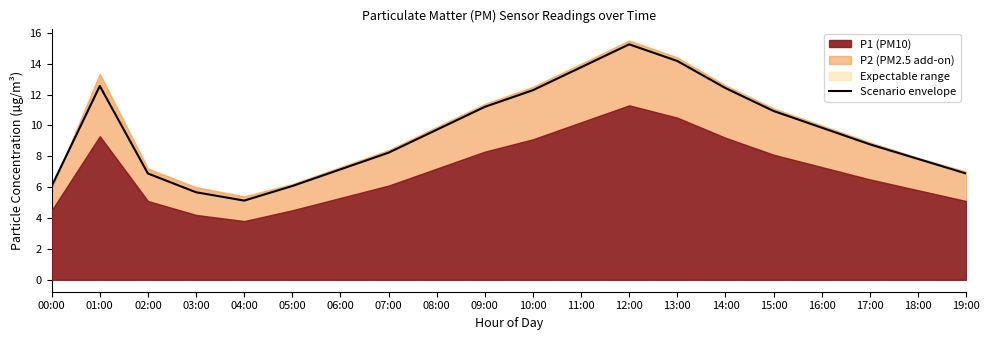

How many points are higher than both their immediate neighbors (excluding endpoints)?

2